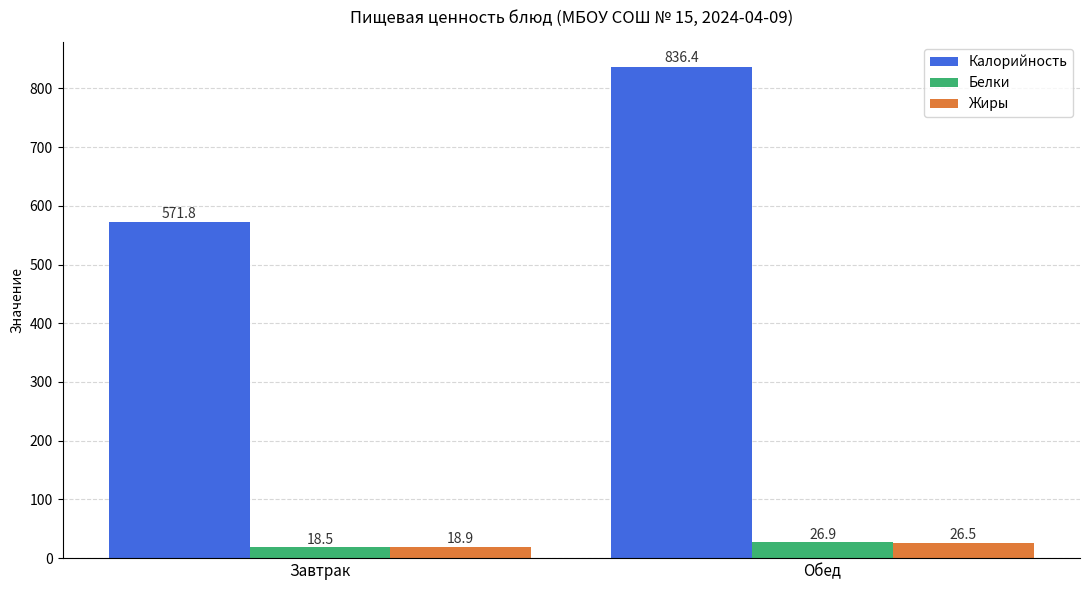

Rank the categories by Жиры value from highest to lowest.

Обед, Завтрак